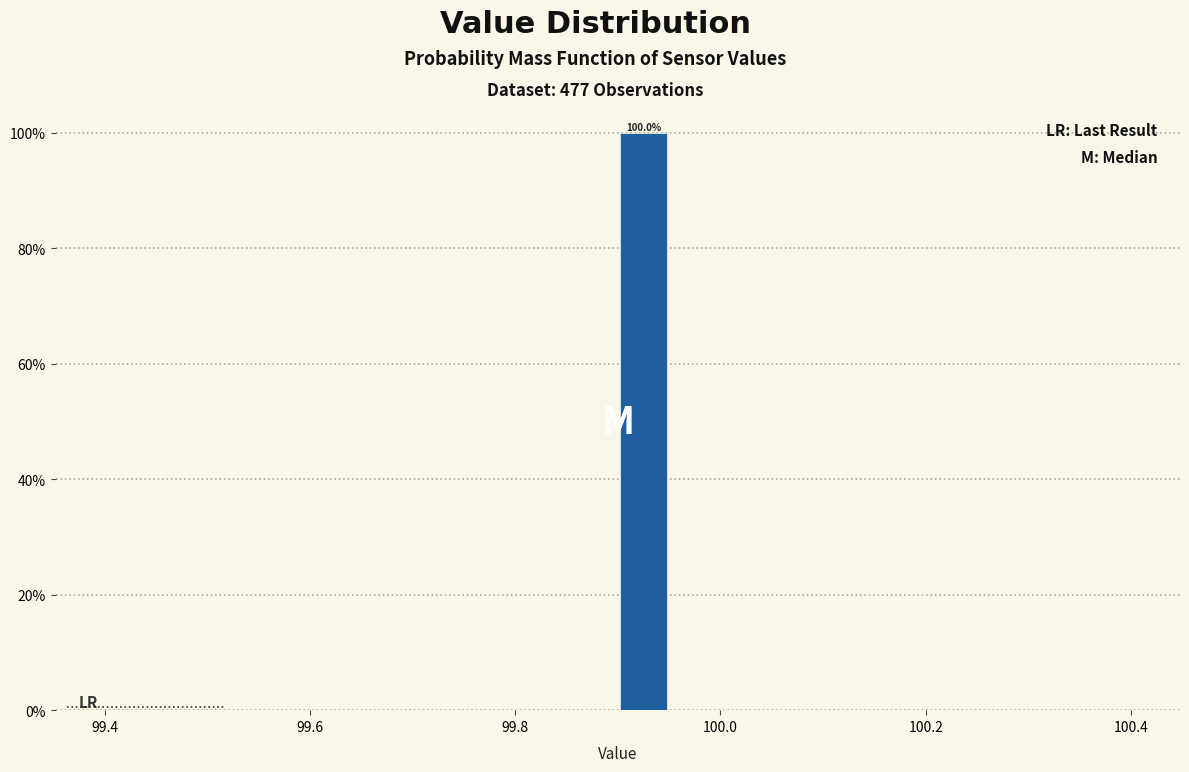

Read against the x-axis, roughly where is the centre of the tallest bar?

99.92